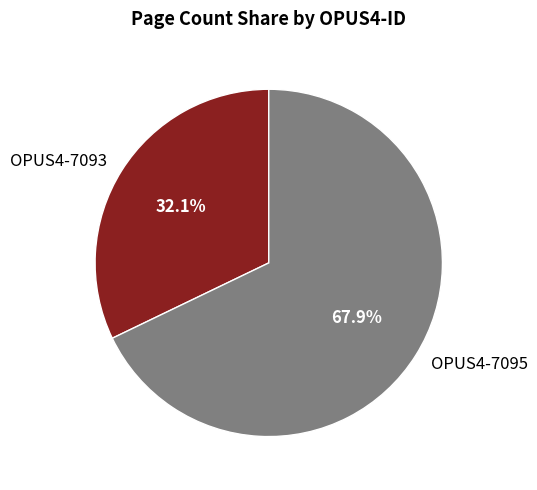

Which slice is the largest?

OPUS4-7095